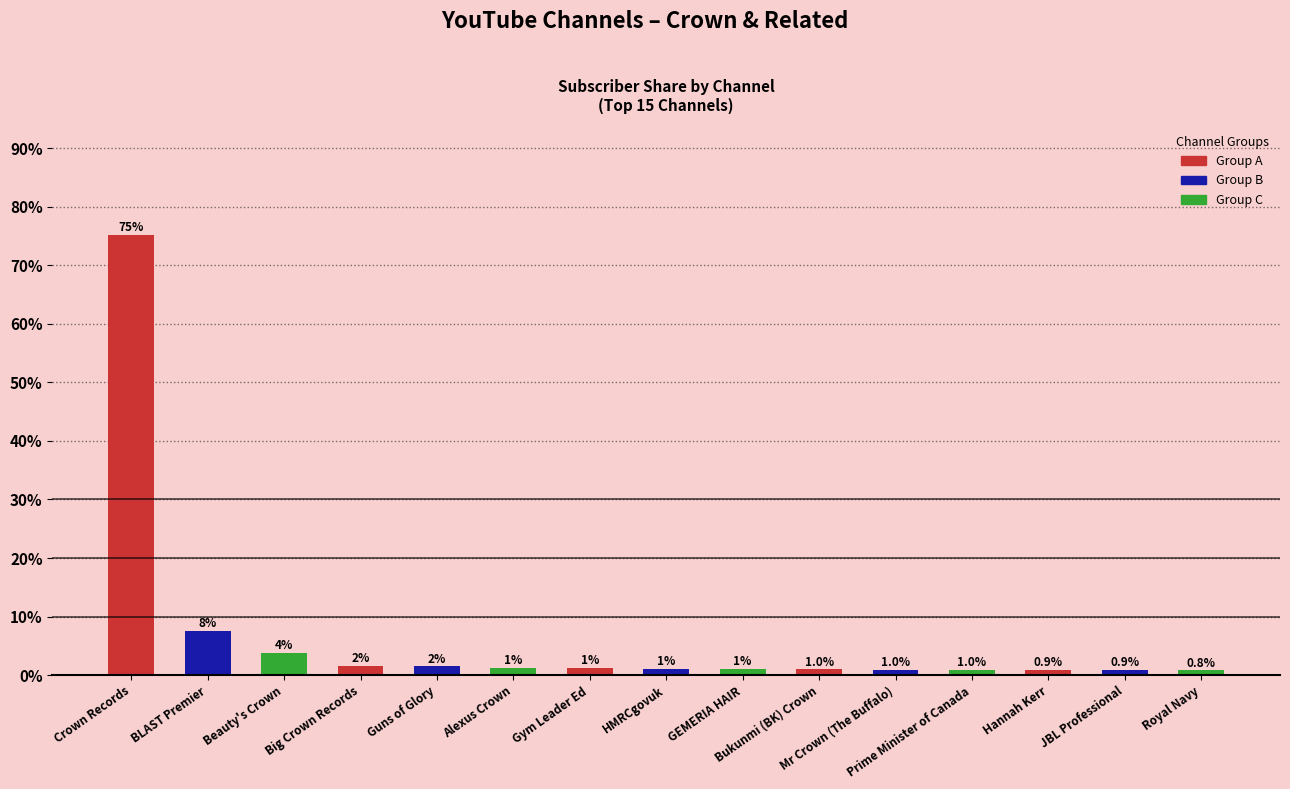

What position from the right is Royal Navy?

1